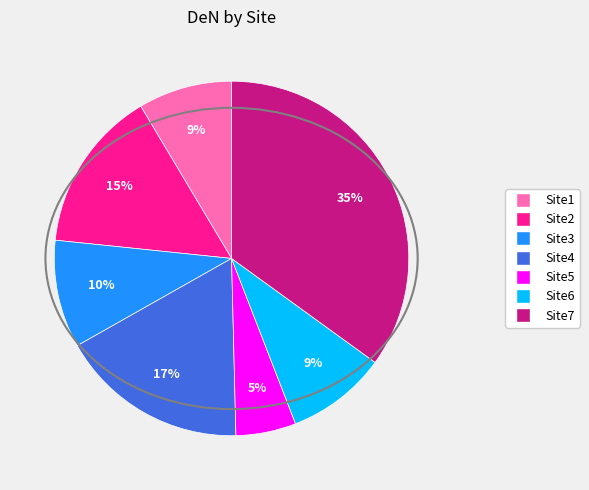

To the nearest percent, what percentage of the pie is Site7?

35%